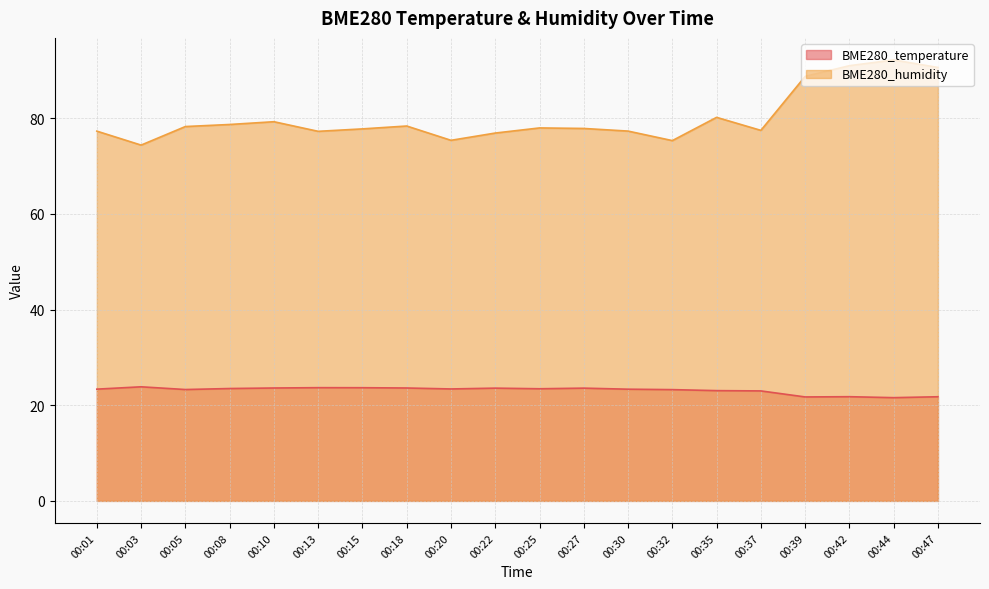

List the labels in order of BME280_humidity value, largest first.

00:44, 00:42, 00:47, 00:39, 00:35, 00:10, 00:08, 00:18, 00:05, 00:25, 00:27, 00:15, 00:37, 00:30, 00:01, 00:13, 00:22, 00:20, 00:32, 00:03